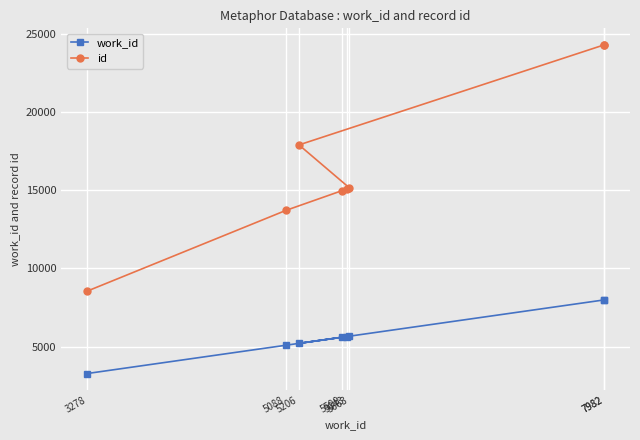

What is the value of the work_id point at the 2nd from the left?

5088